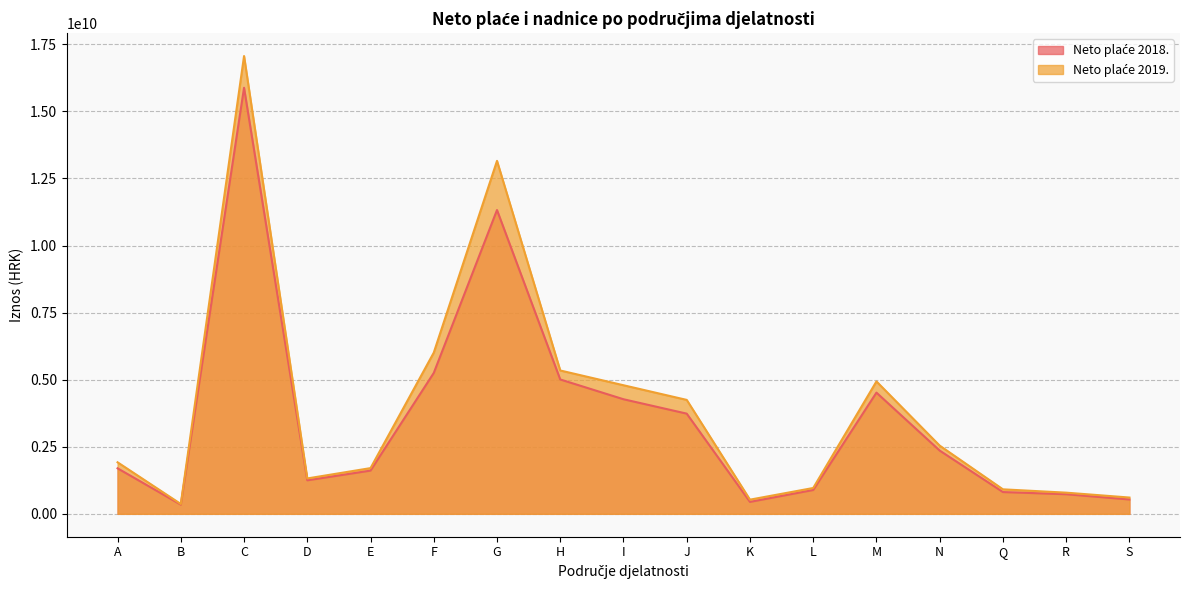

True or false: Neto plaće 2018. and Neto plaće 2019. intersect in this chart.

False